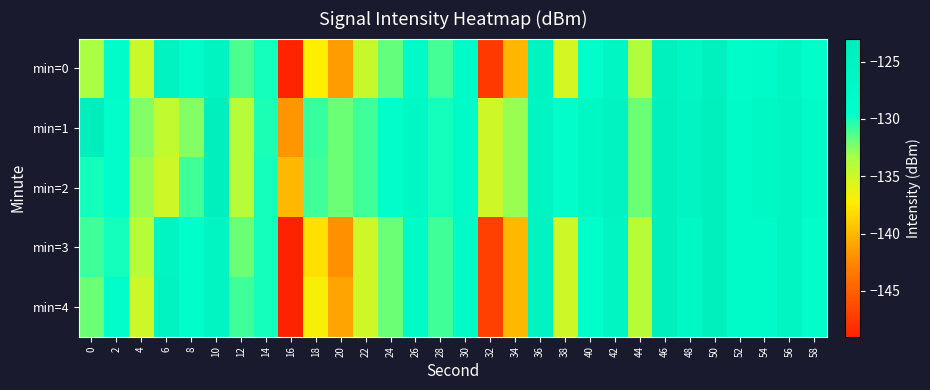

Between 18 and 22, which series saw the biggest shift?

min=3